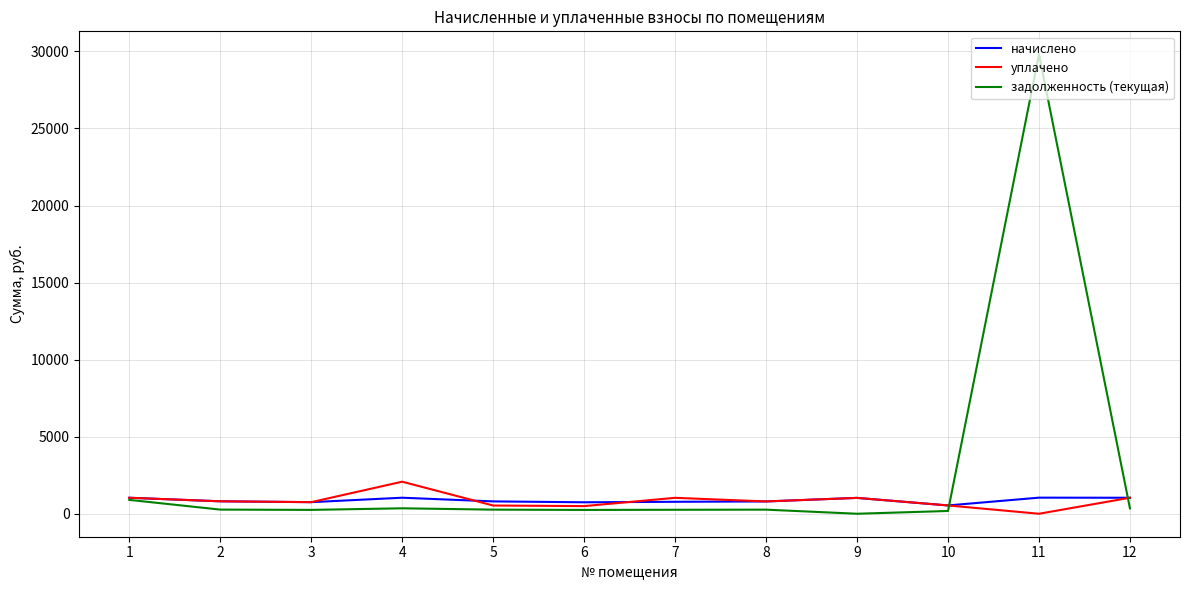

What is the spread (max minus min) of values at 4?

1726.2